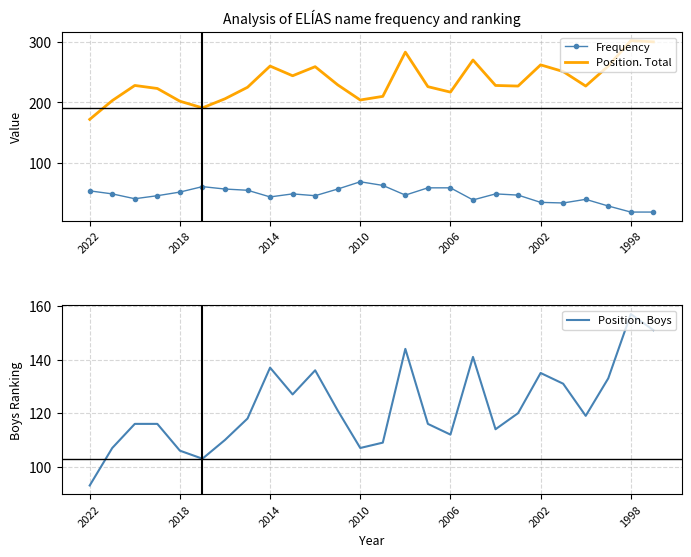

How many lines are shown in the chart?

3